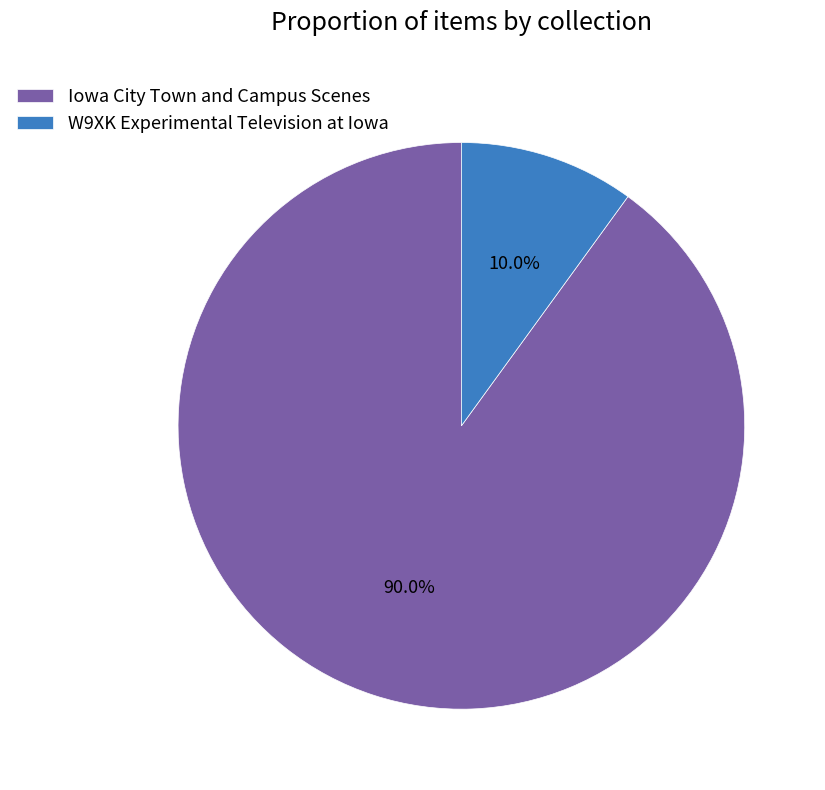

What portion of the pie excludes Iowa City Town and Campus Scenes?

10.0%